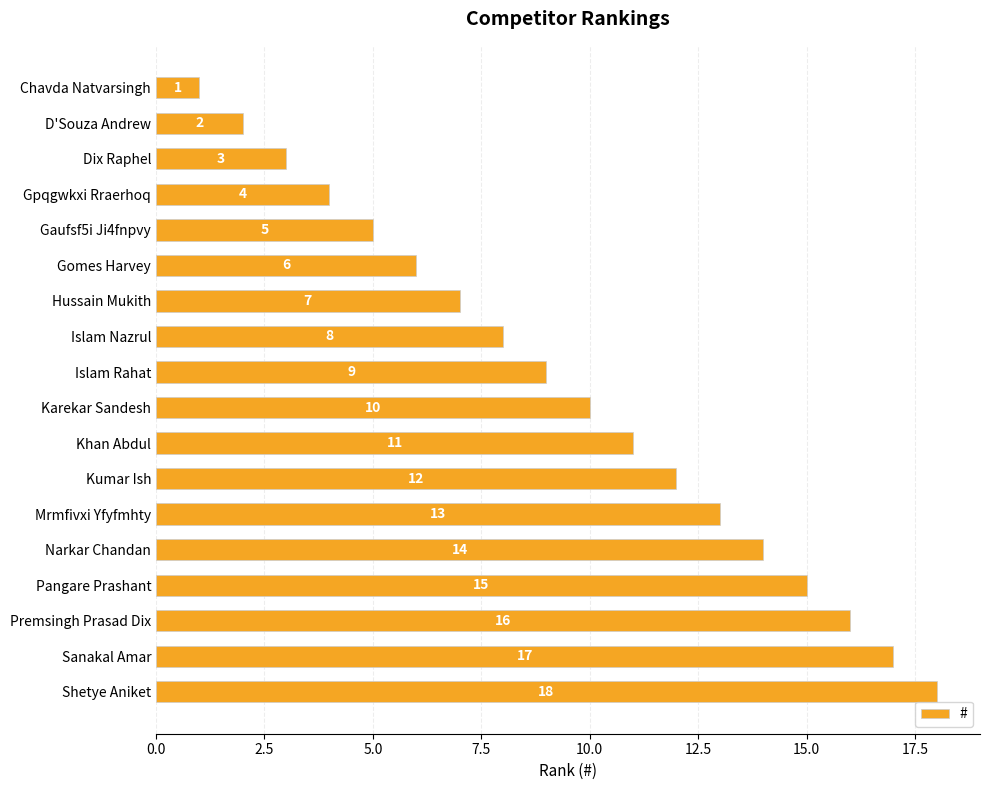

Where is the data nearest to the value 9?

Islam Rahat